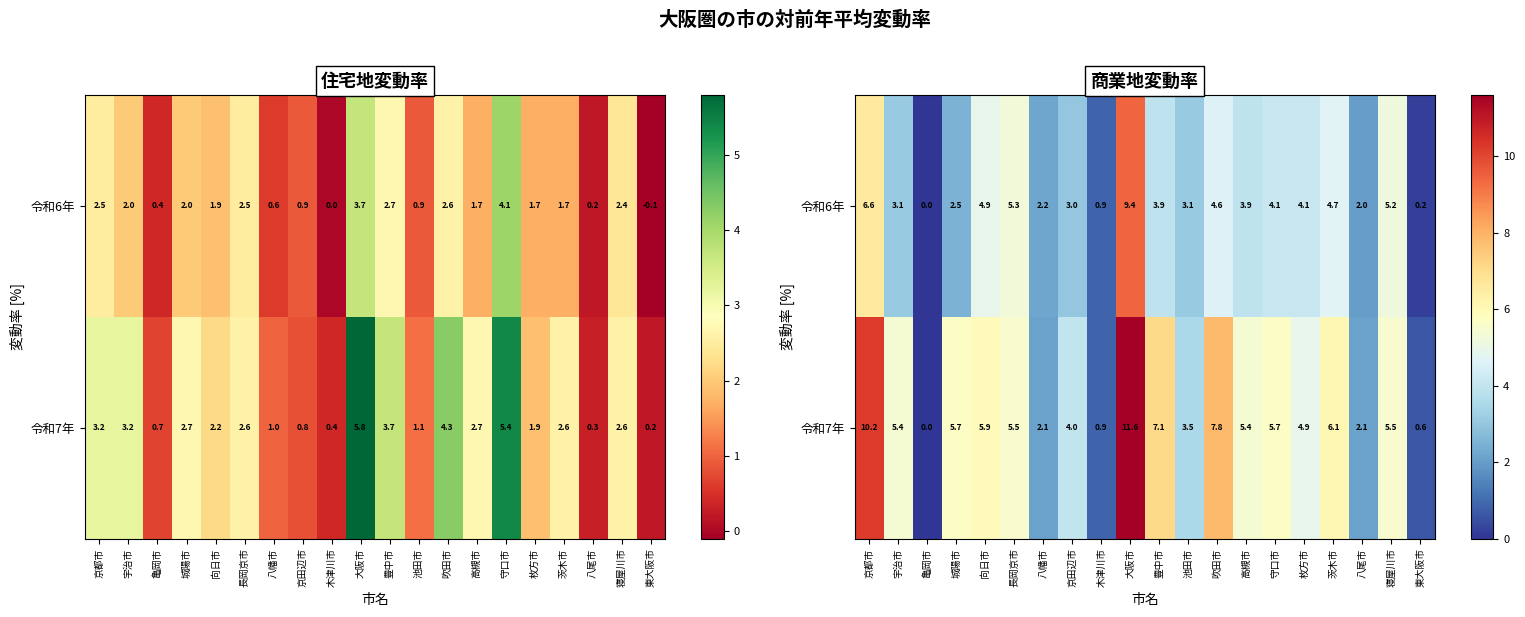

What is the maximum value for 令和6年?

9.4